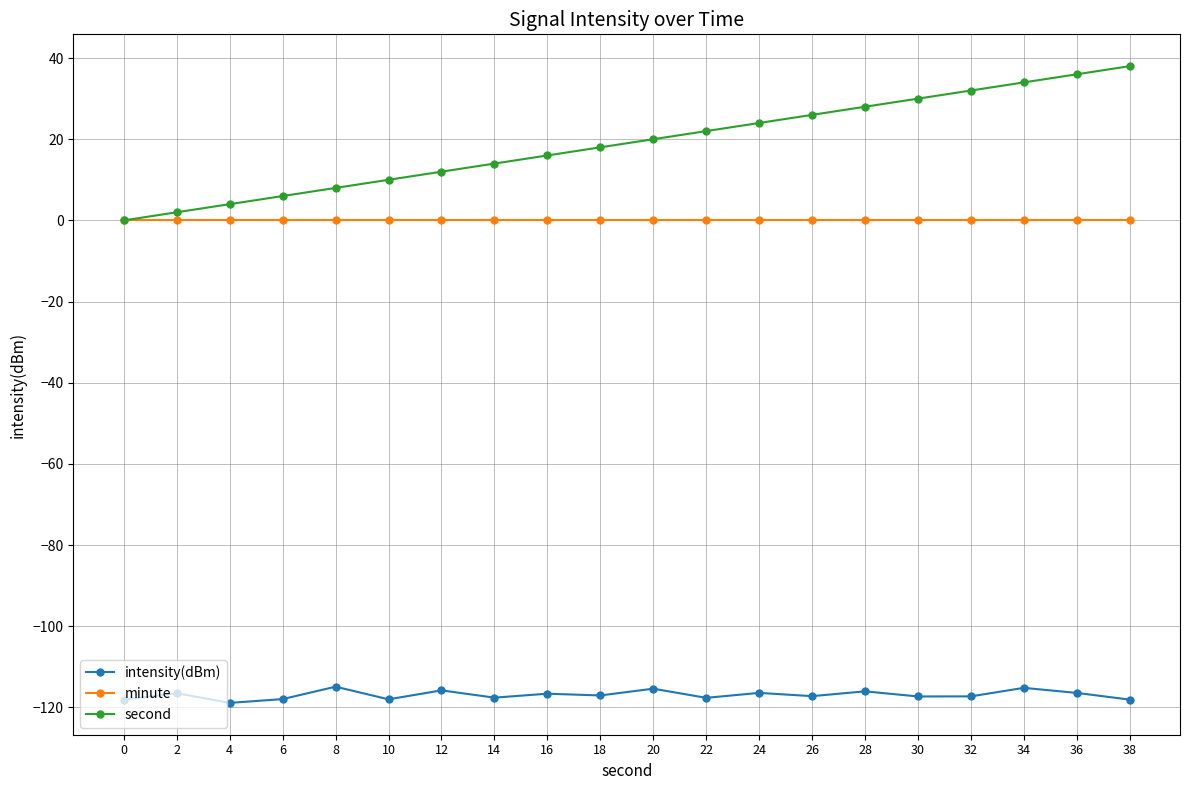

What is the approximate value of second at 2?

2.0